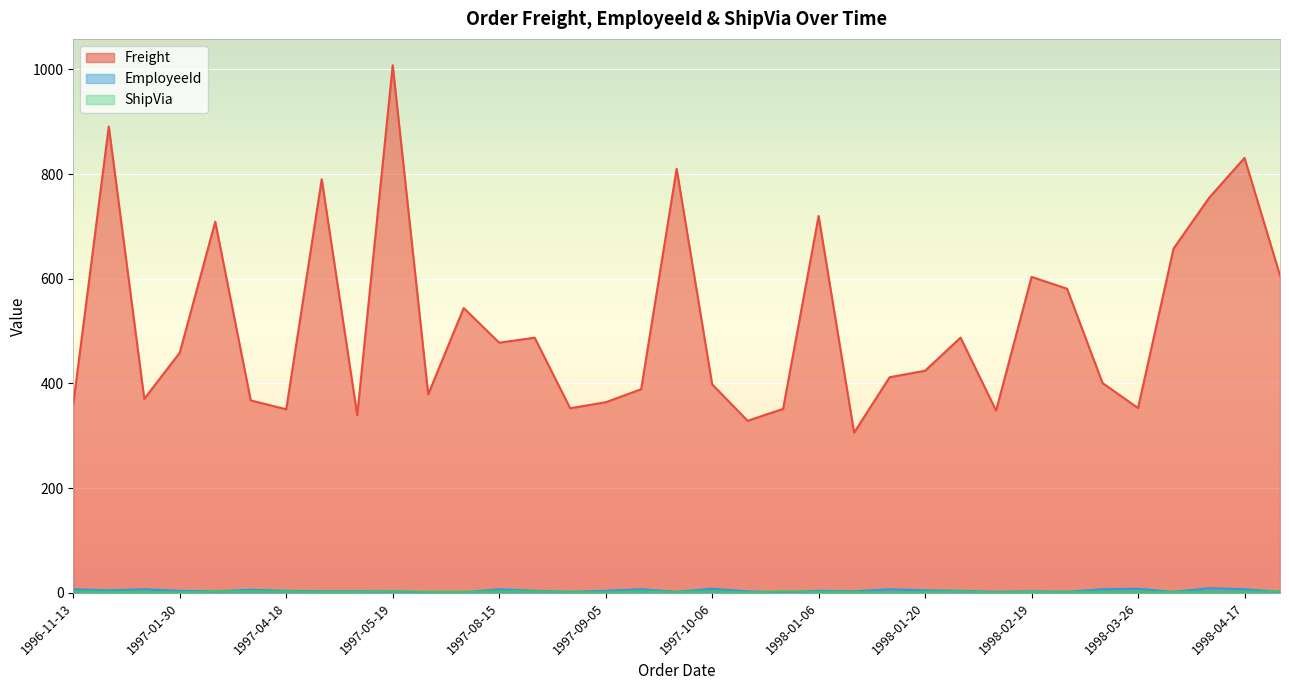

True or false: EmployeeId and Freight intersect in this chart.

False